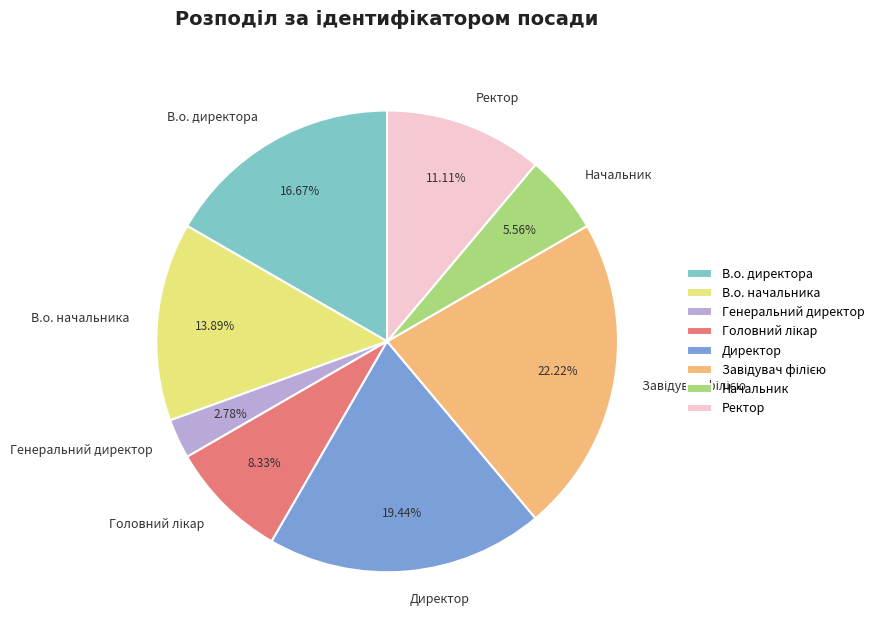

What portion of the pie excludes Директор?

80.6%